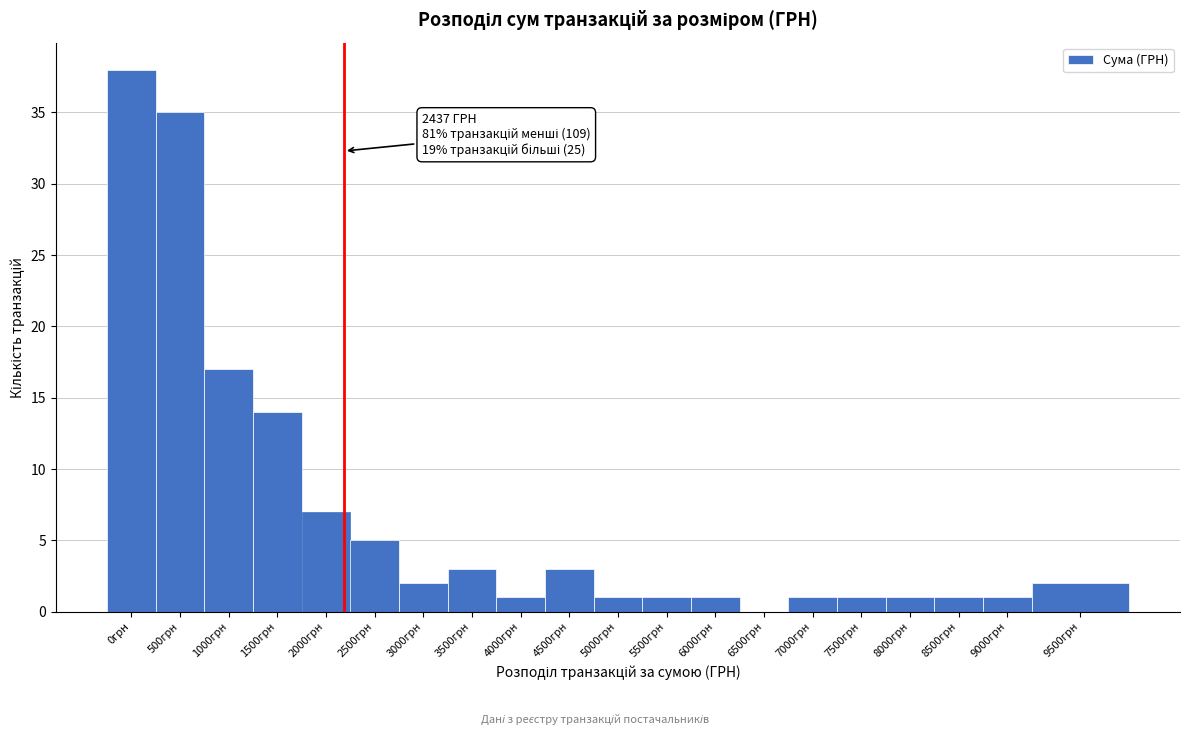

Reading right to left, transcribe all the data shown in this chart.

9500грн=2	9000грн=1	8500грн=1	8000грн=1	7500грн=1	7000грн=1	6500грн=0	6000грн=1	5500грн=1	5000грн=1	4500грн=3	4000грн=1	3500грн=3	3000грн=2	2500грн=5	2000грн=7	1500грн=14	1000грн=17	500грн=35	0грн=38